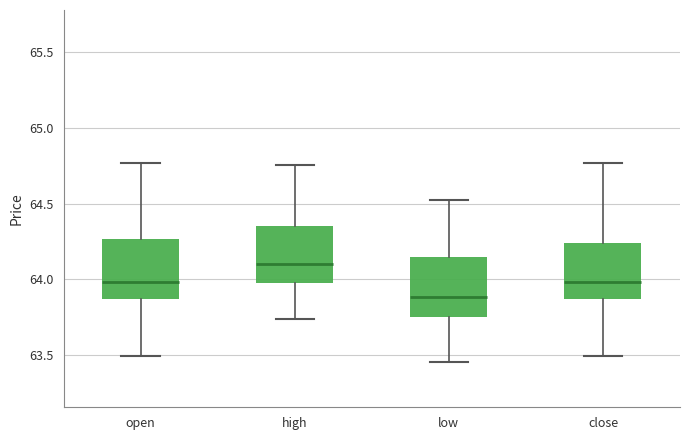

Reading left to right, read every box against the y-axis: the position of its median line, the range the box covers, and the ends of its whiskers. The values are not printed on the chart, so give them approximately, as read against the axis.

open: median 64.00, box 63.85 to 64.25, whiskers 63.50 to 64.75
high: median 64.10, box 64.00 to 64.35, whiskers 63.75 to 64.75
low: median 63.90, box 63.75 to 64.15, whiskers 63.45 to 64.55
close: median 64.00, box 63.85 to 64.25, whiskers 63.50 to 64.75